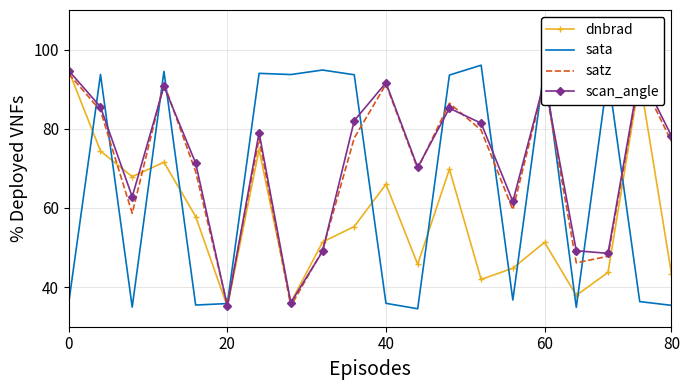

What is the minimum value for scan_angle?

35.1